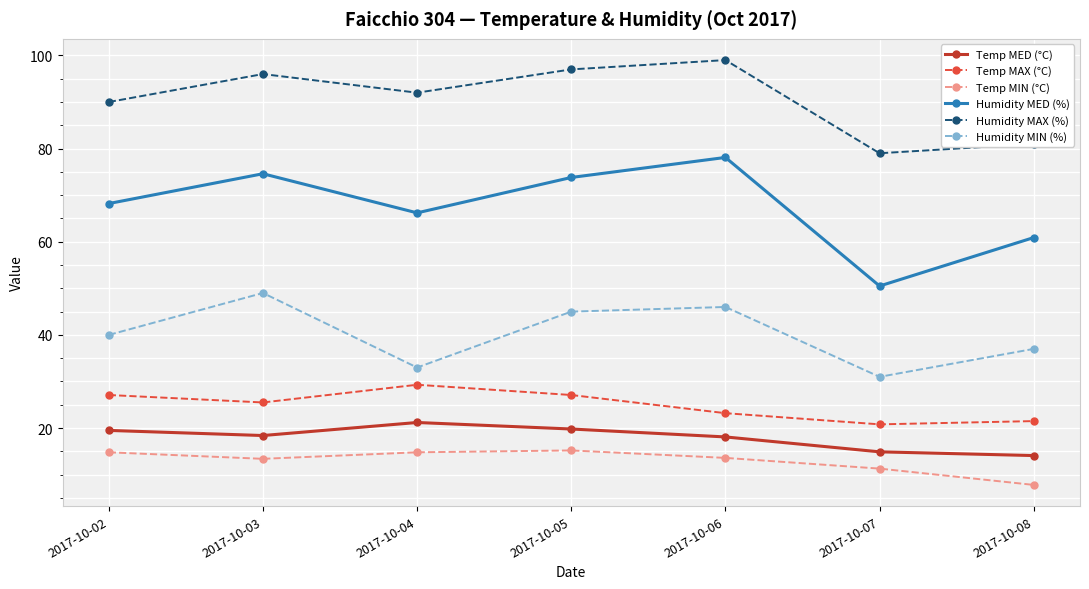

Where does the Temp MIN (°C) series first go above 13?

2017-10-02